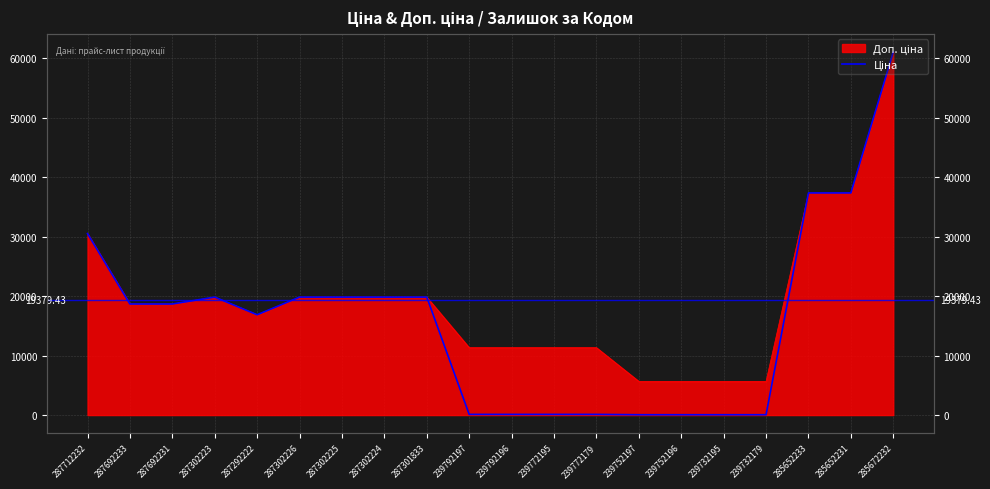

The value at 287712232 is 30512.3. True or false?

True